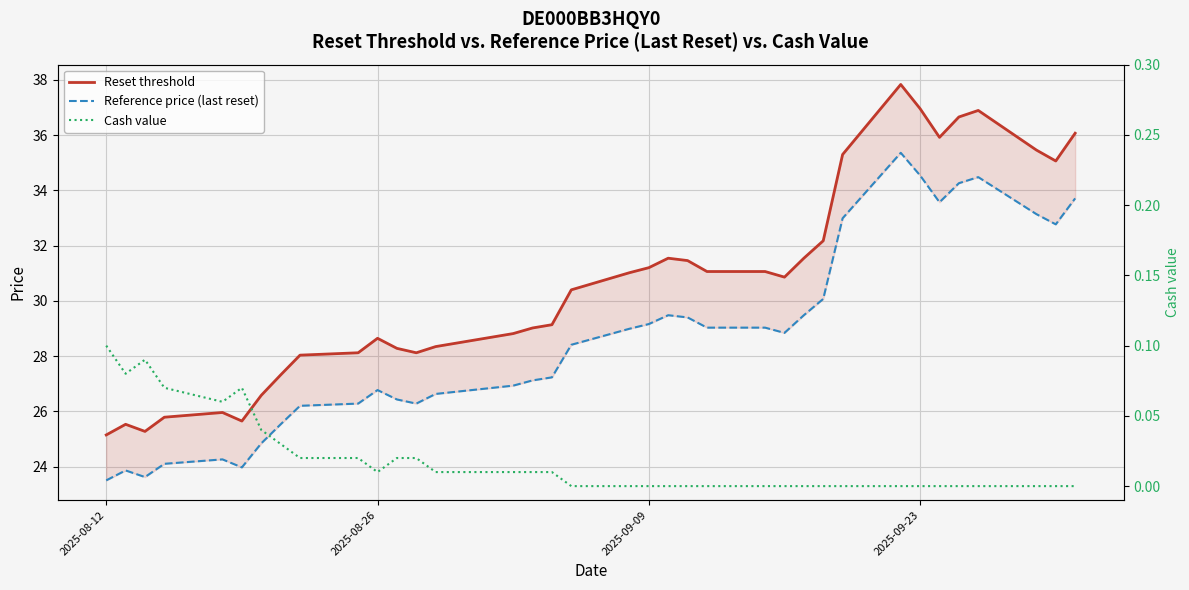

In Reference price (last reset), how many points are higher than both neighbors (excluding endpoints)?

6